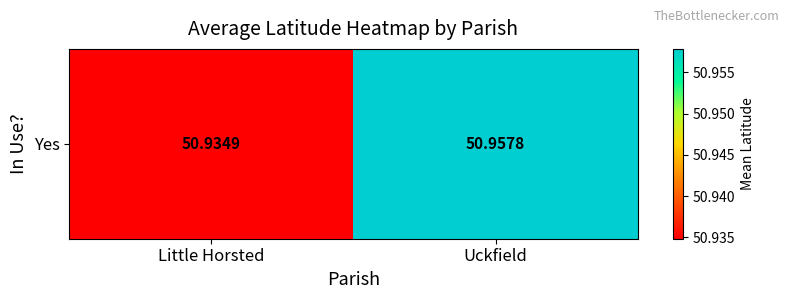

Reading right to left, what are all the values shown in this chart?

51.0	50.9